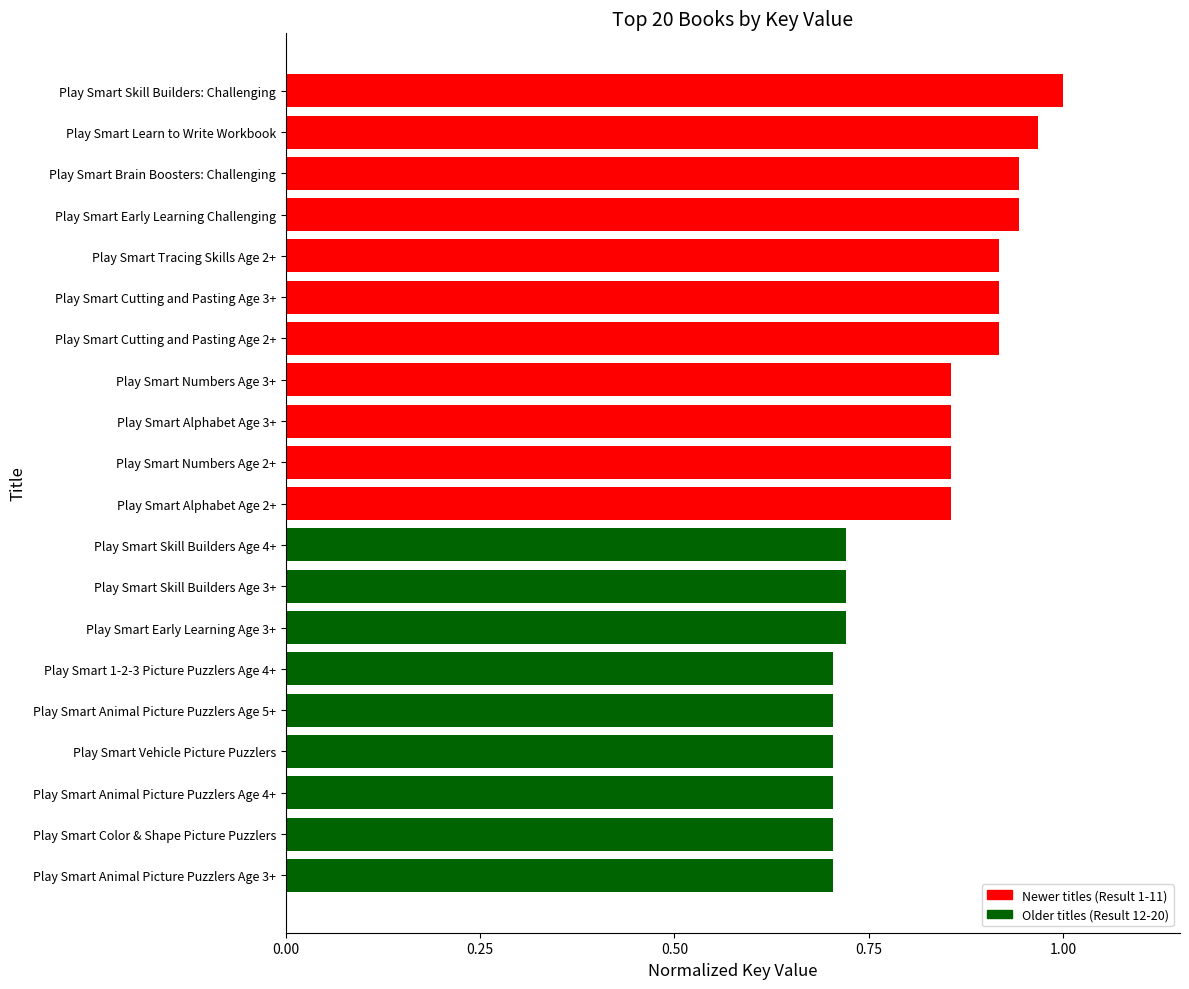

The value at Play Smart Learn to Write Workbook is 1.0. True or false?

True